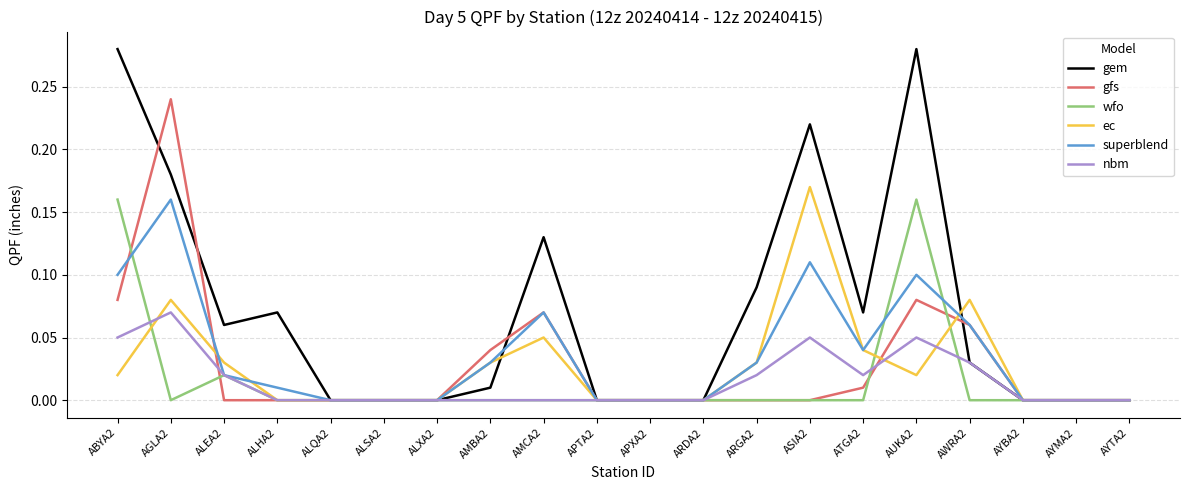

What position from the right is ARGA2?

8